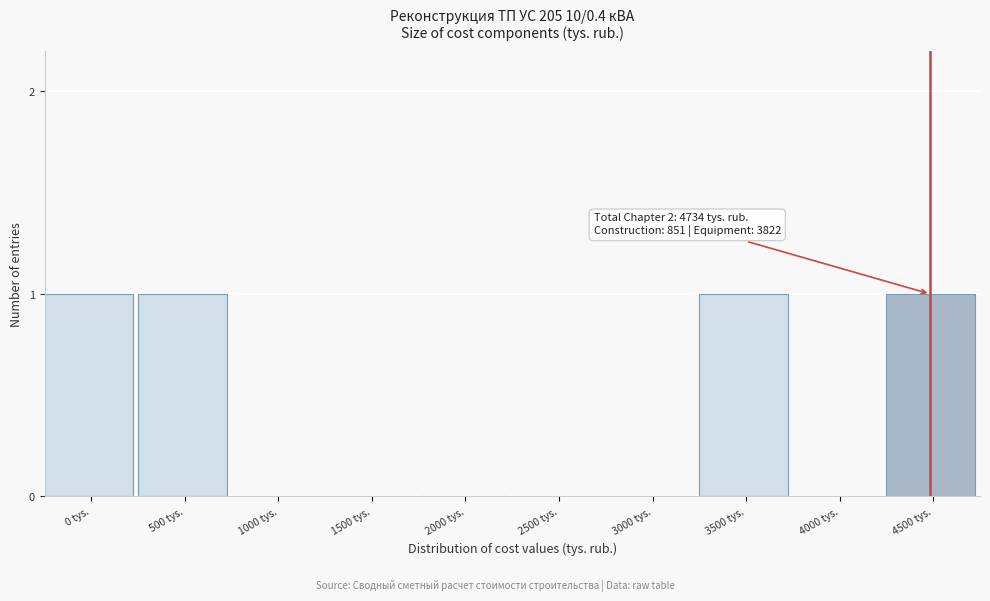

Reading right to left, transcribe all the data shown in this chart.

4500 tys.=1	4000 tys.=0	3500 tys.=1	3000 tys.=0	2500 tys.=0	2000 tys.=0	1500 tys.=0	1000 tys.=0	500 tys.=1	0 tys.=1